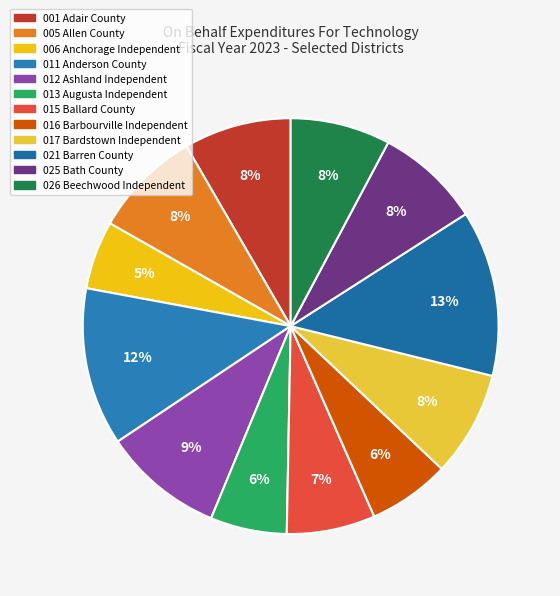

What percentage is the 012 Ashland Independent slice, to the nearest percent?

9%